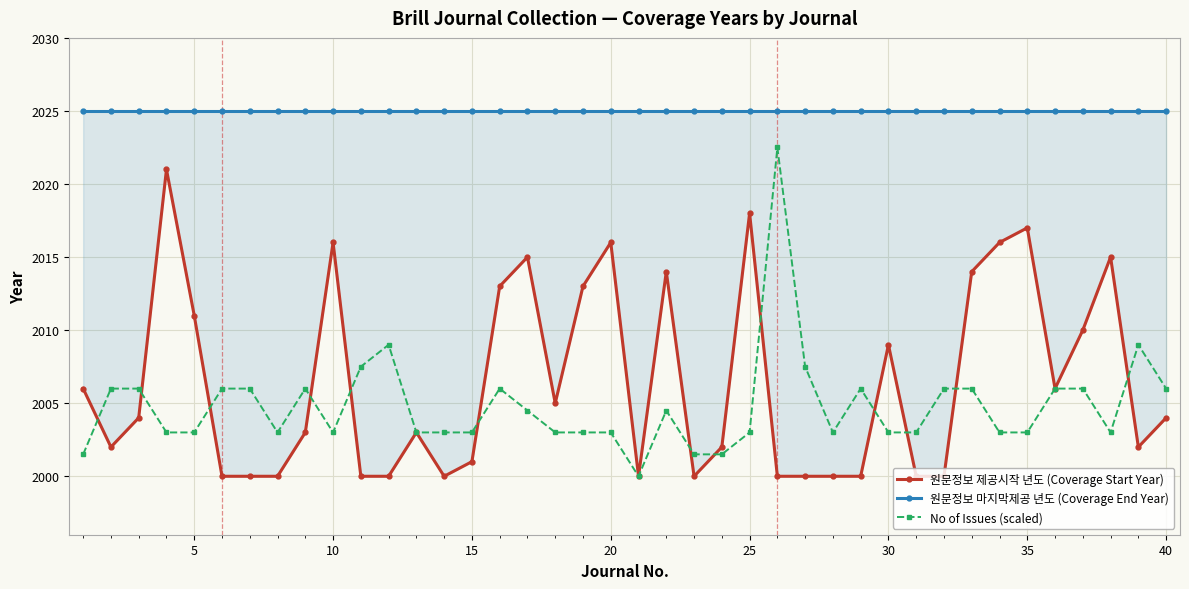

True or false: 원문정보 제공시작 년도 (Coverage Start Year) has more than 0 points higher than both neighbors.

True